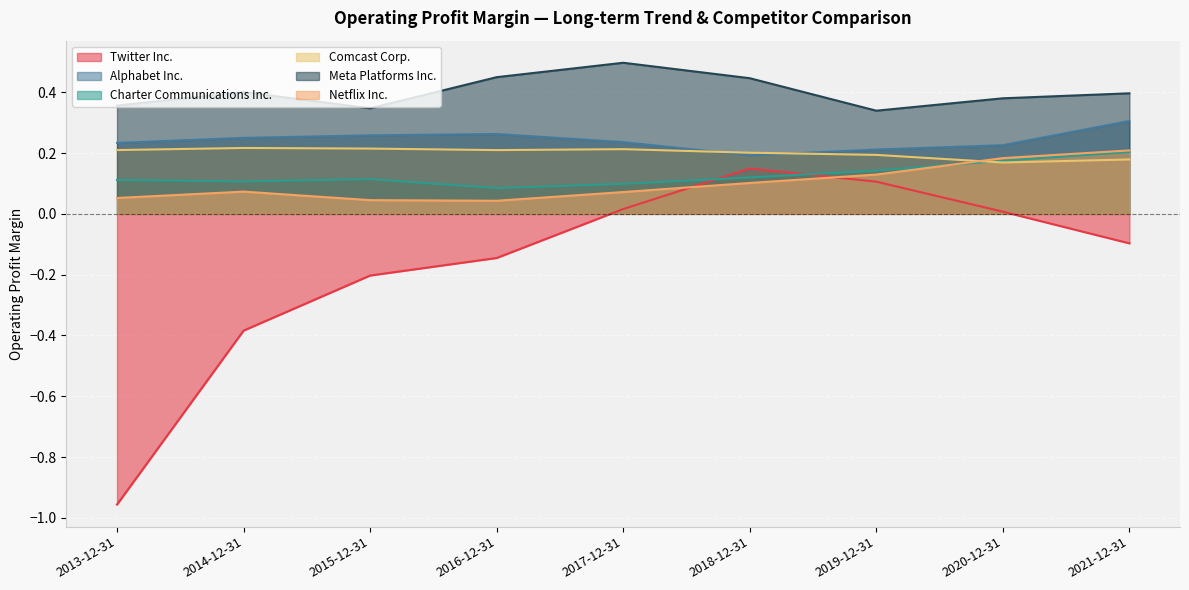

True or false: Comcast Corp. and Twitter Inc. cross at least once.

False